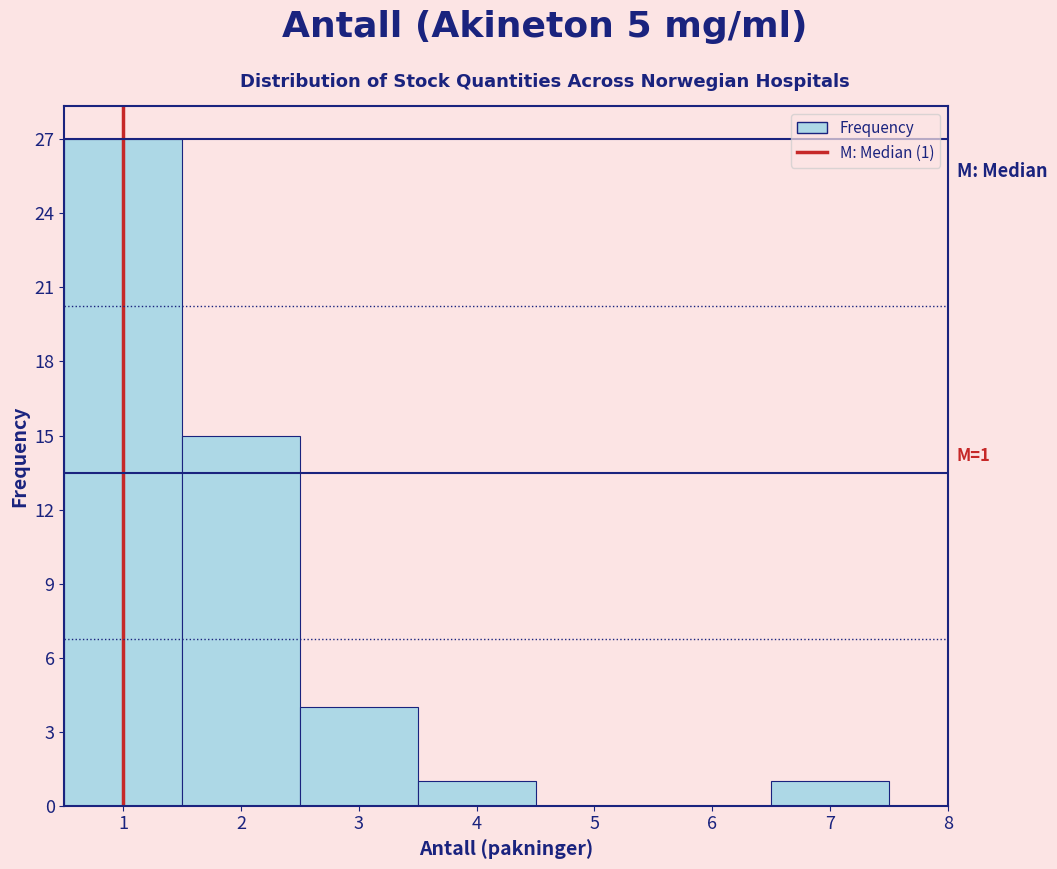

Which range on the x-axis has the tallest bar?

0.5 to 1.5